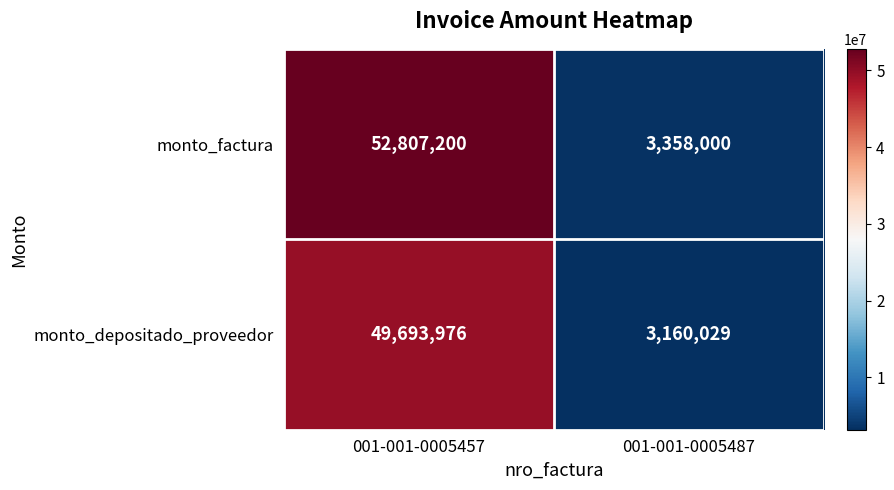

What is the maximum value shown in the chart?

52807200